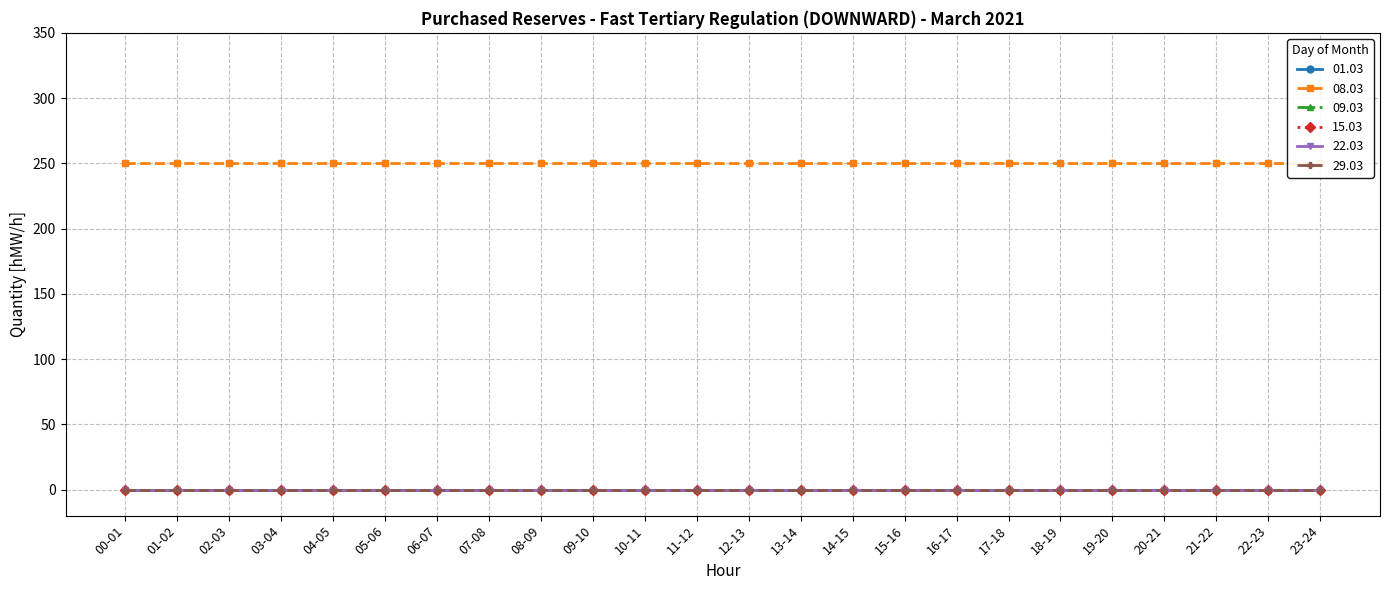

What is the lowest value of the 08.03 series?

250